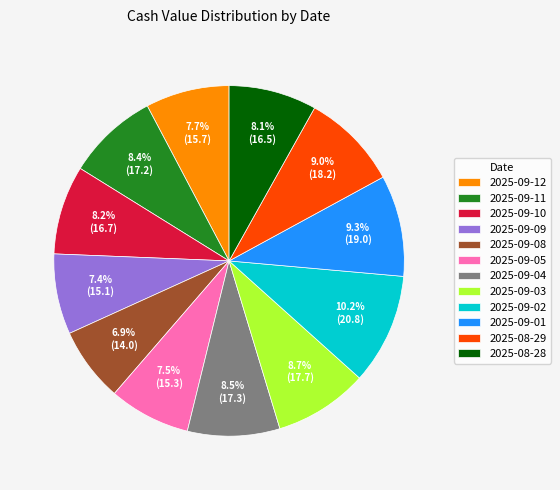

To the nearest percent, what is the combined percentage of 2025-09-08 and 2025-09-03?

16%